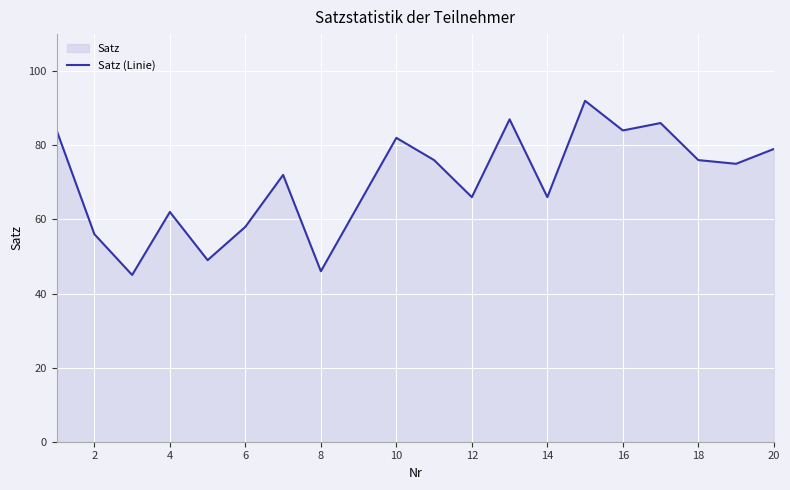

True or false: the data shows 56 at 2.

True